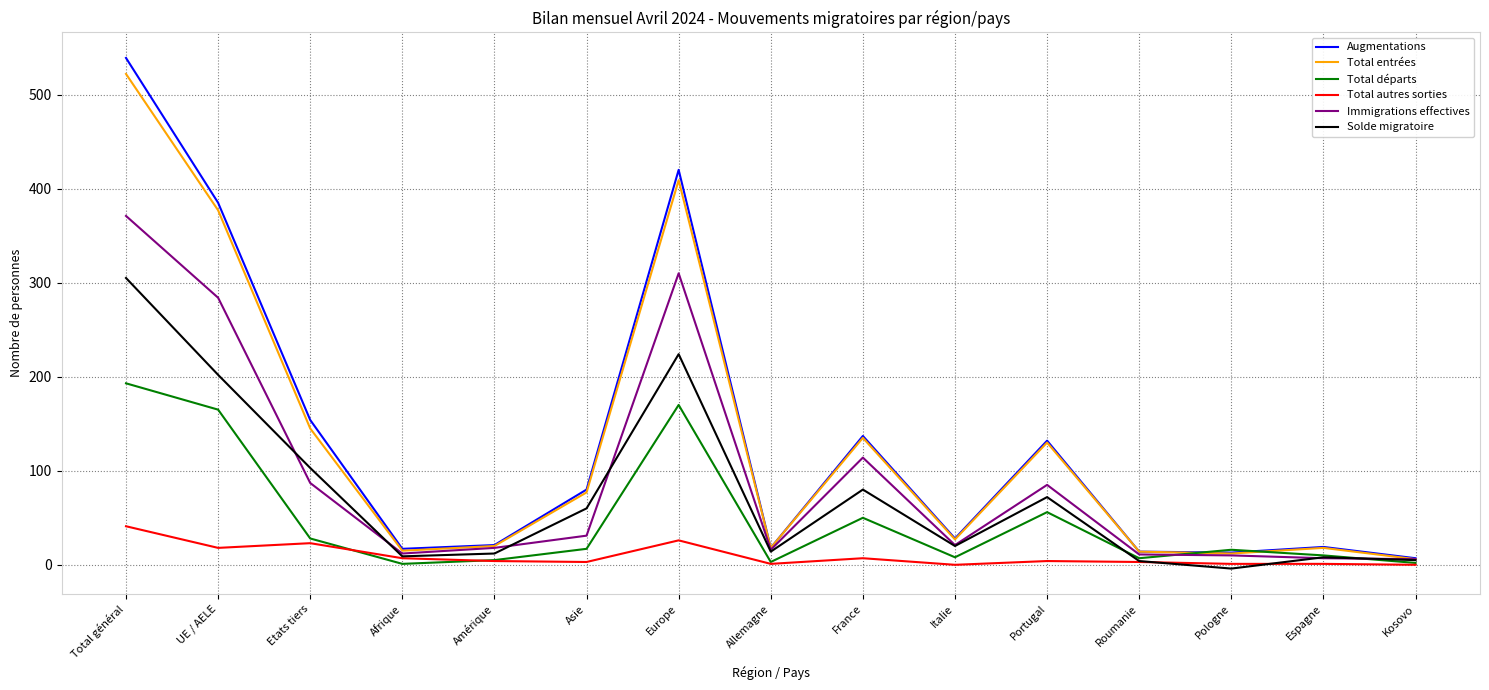

Which series has the largest range (max minus min)?

Augmentations